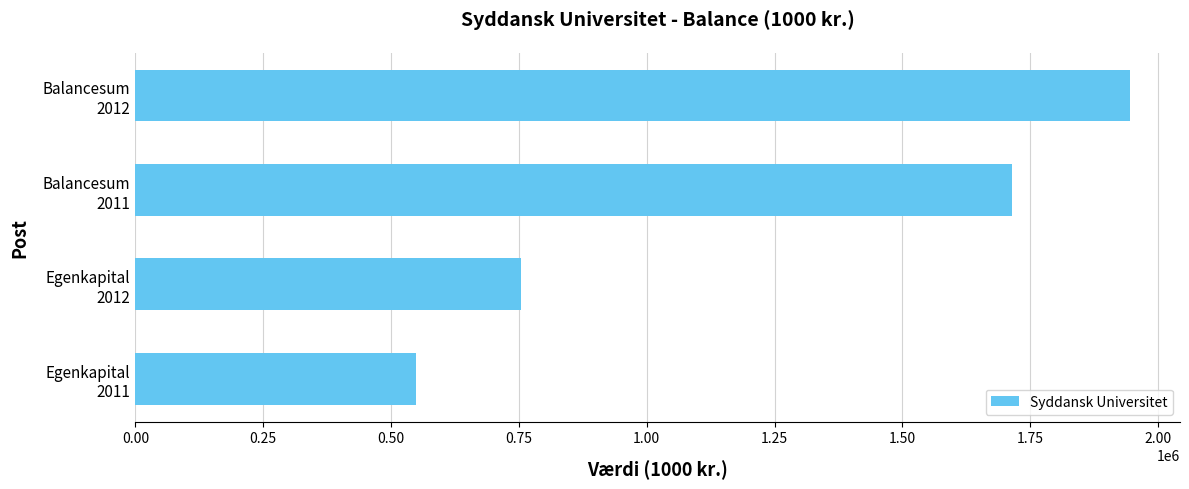

What is the difference between the maximum and second lowest values?

1192087